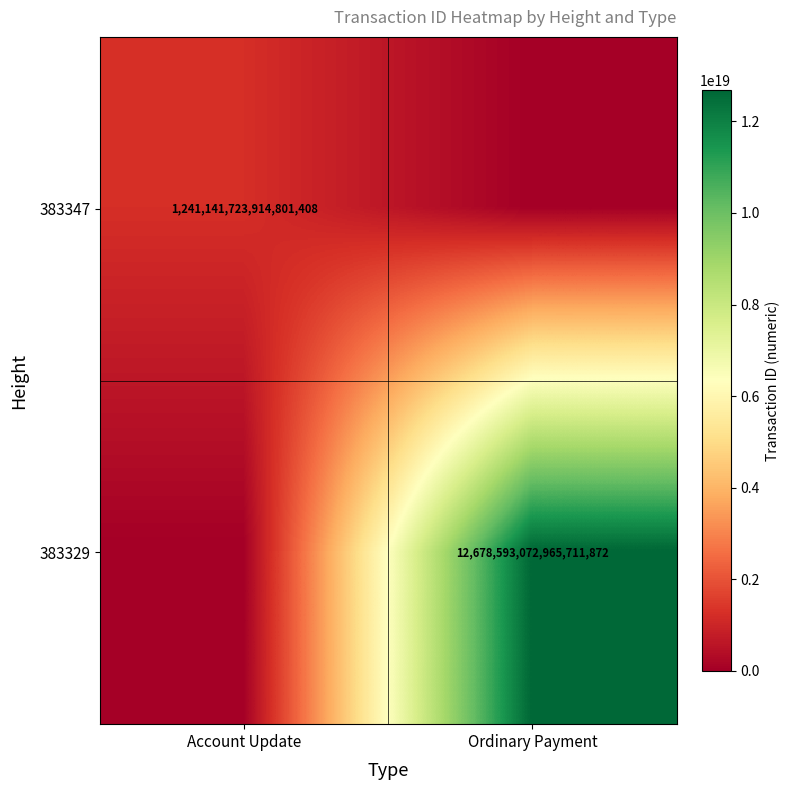

True or false: 383329 has a value of 12678593072965711872 at Ordinary Payment.

True